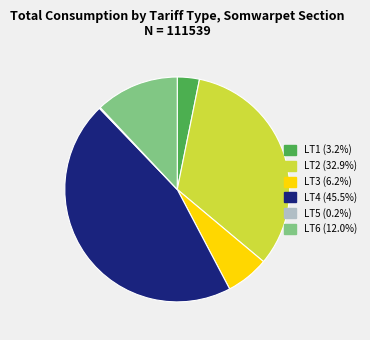

Does LT2 represent more than half of the total?

No